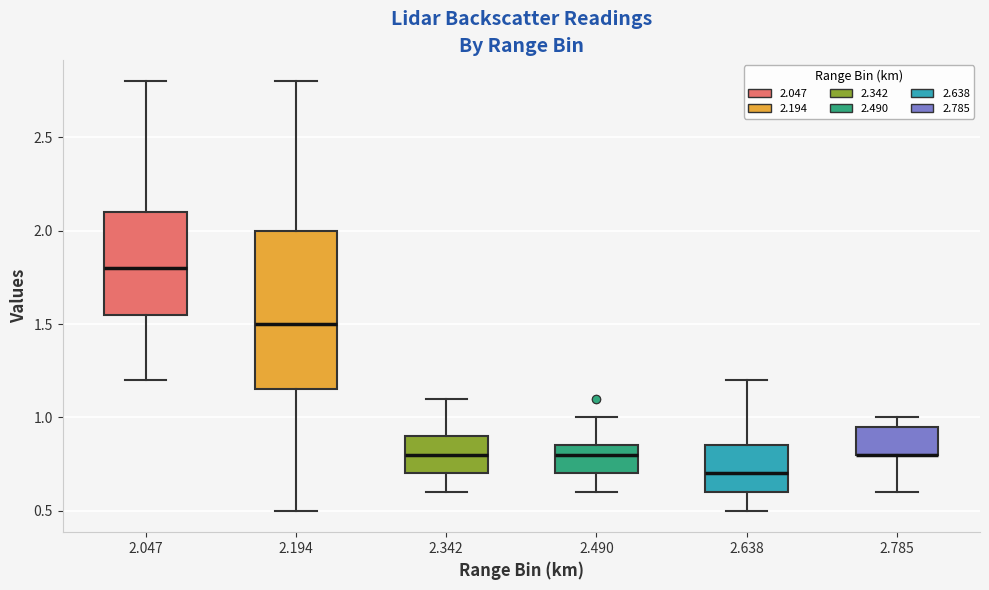

Reading left to right, read every box against the y-axis: the position of its median line, the range the box covers, and the ends of its whiskers. The values are not printed on the chart, so give them approximately, as read against the axis.

2.047: median 1.80, box 1.55 to 2.10, whiskers 1.20 to 2.80
2.194: median 1.50, box 1.15 to 2.00, whiskers 0.50 to 2.80
2.342: median 0.80, box 0.70 to 0.90, whiskers 0.60 to 1.10
2.490: median 0.80, box 0.70 to 0.85, whiskers 0.60 to 1.00
2.638: median 0.70, box 0.60 to 0.85, whiskers 0.50 to 1.20
2.785: median 0.80 (drawn on the box's lower edge), box 0.80 to 0.95, whiskers 0.60 to 1.00